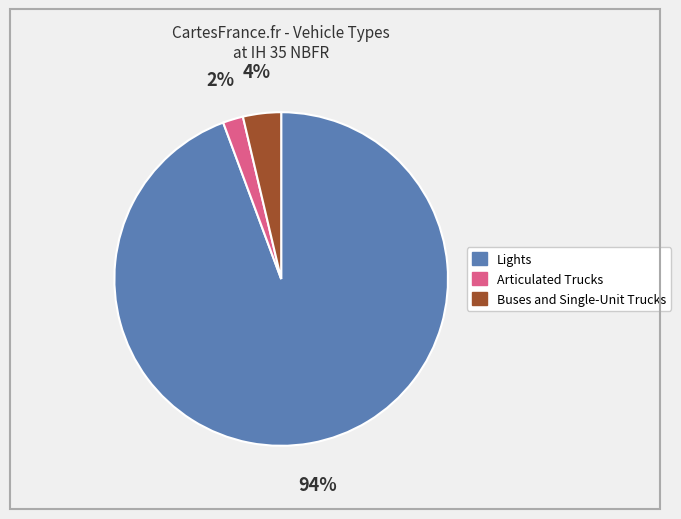

True or false: Articulated Trucks accounts for 11% of the total.

False